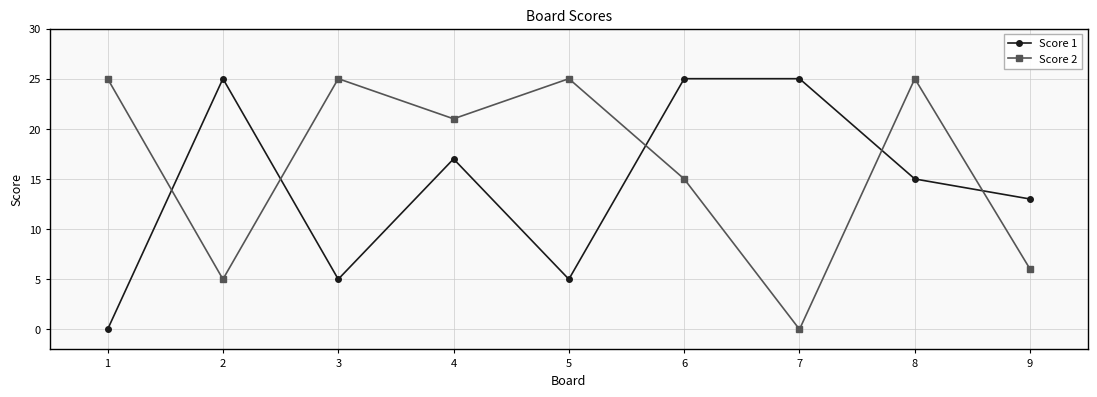

Which category has the lowest value in the Score 2 series?

7